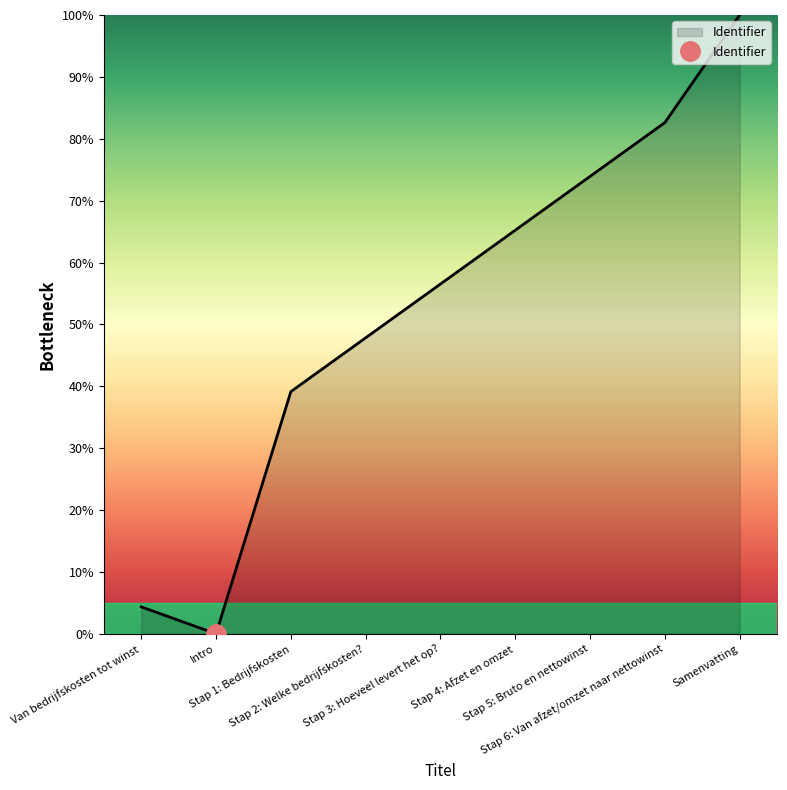

What is the difference between the values at Stap 6: Van afzet/omzet naar nettowinst and Van bedrijfskosten tot winst?

78.3